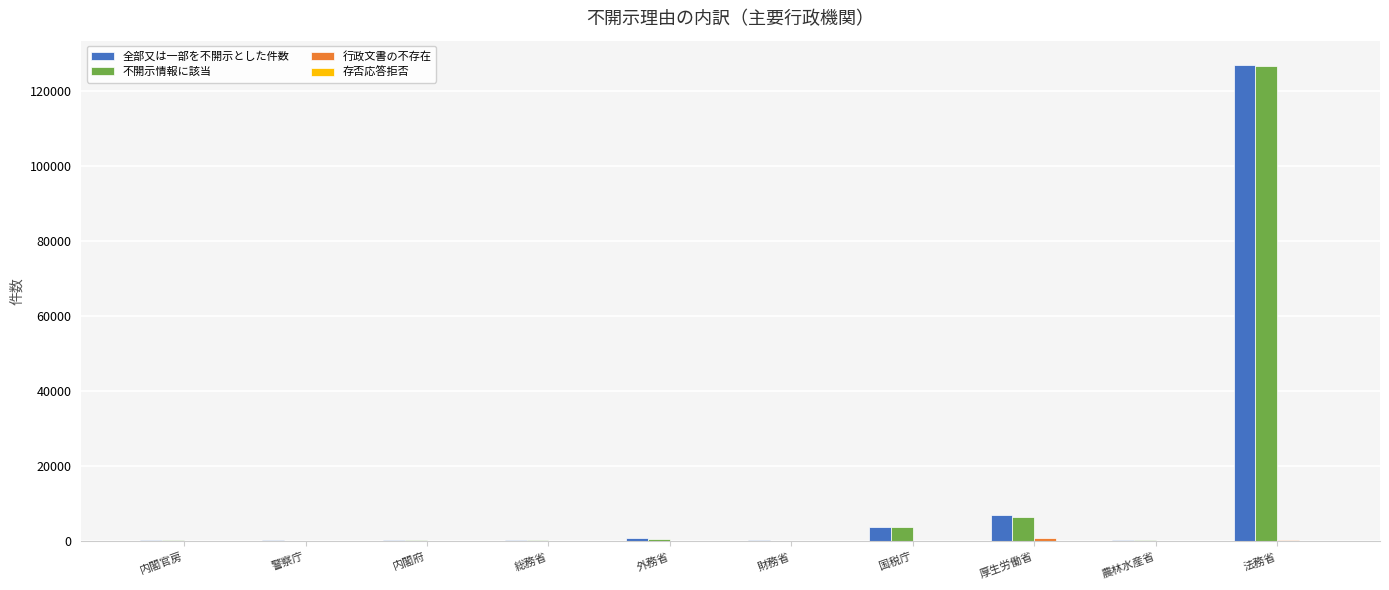

True or false: 不開示情報に該当 has a value of 6482 at 厚生労働省.

True